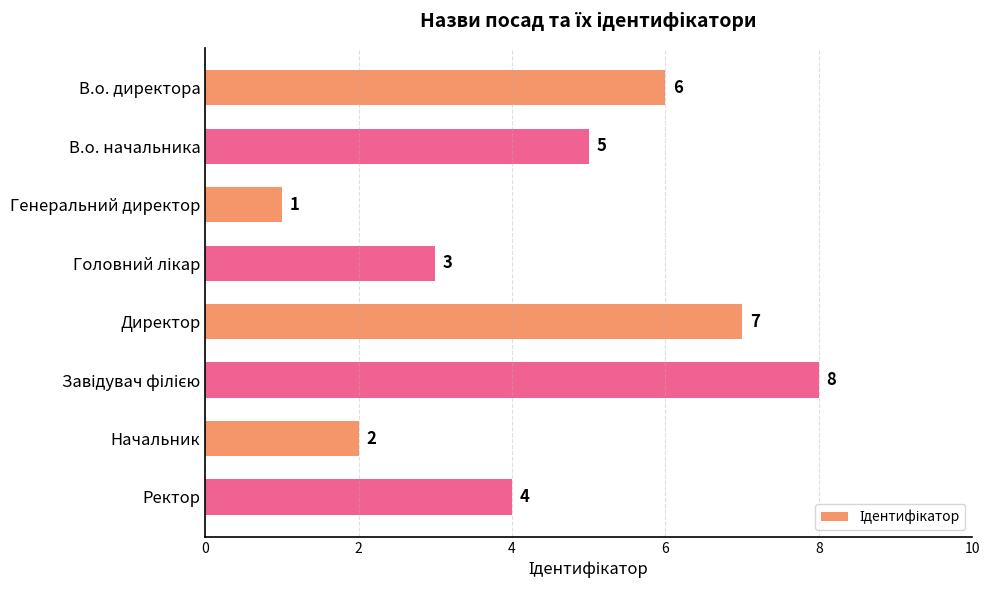

What is the greatest value displayed?

8